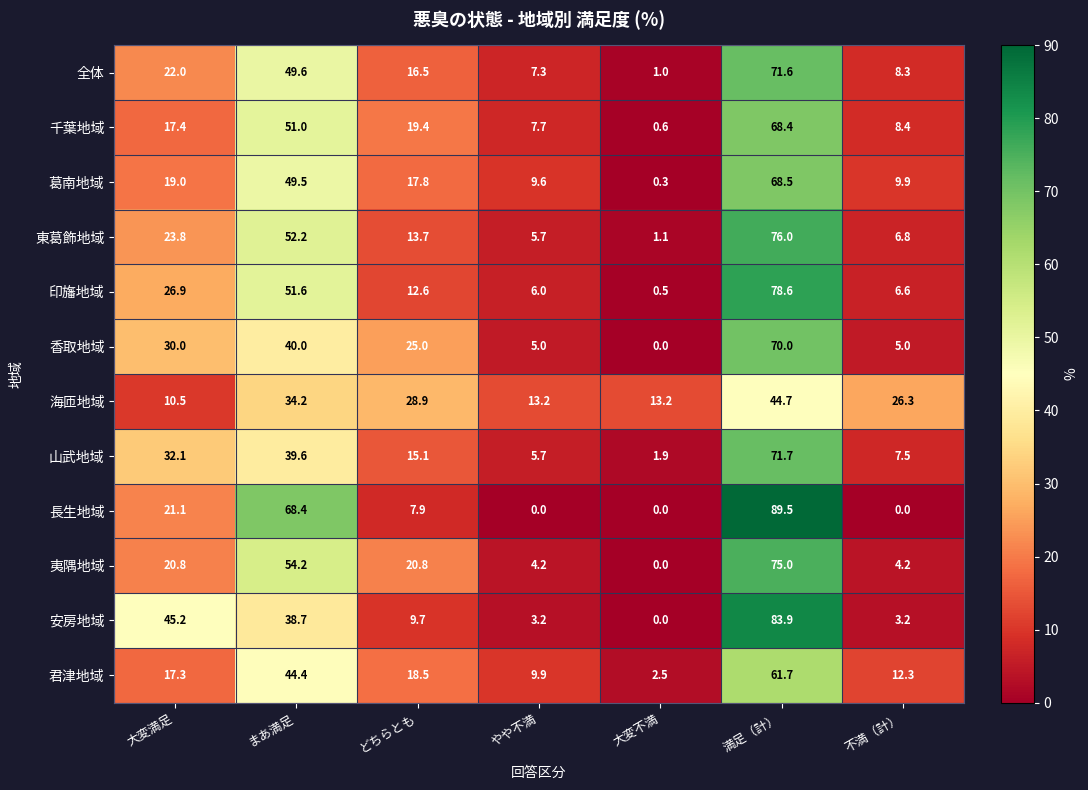

What is the total value across all series at まあ満足?

573.4